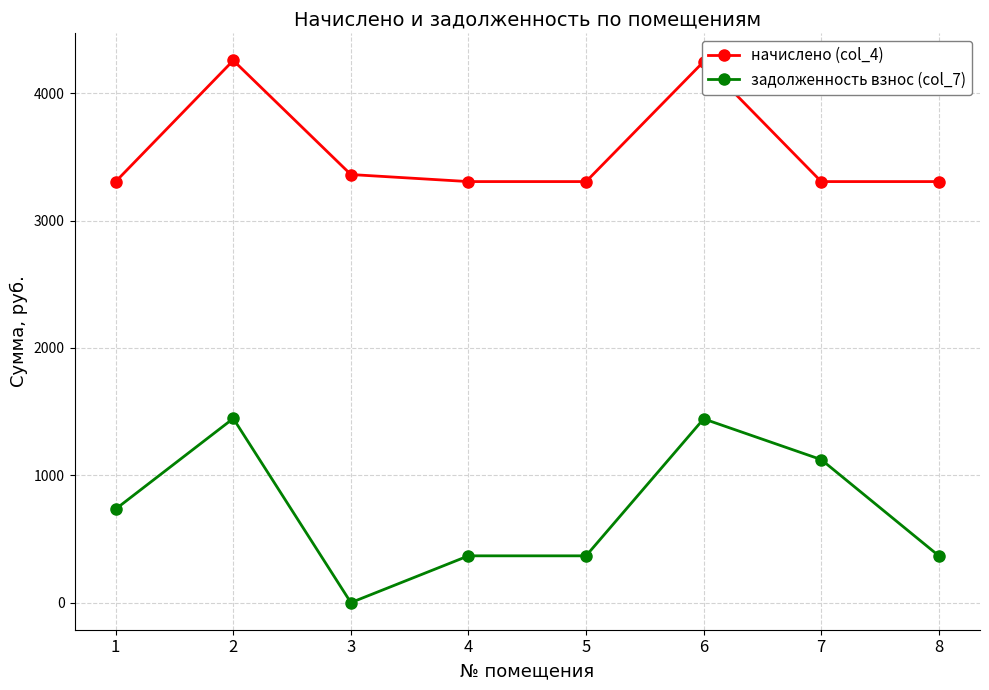

List the series in order of their overall mean, lowest first.

задолженность взнос (col_7), начислено (col_4)